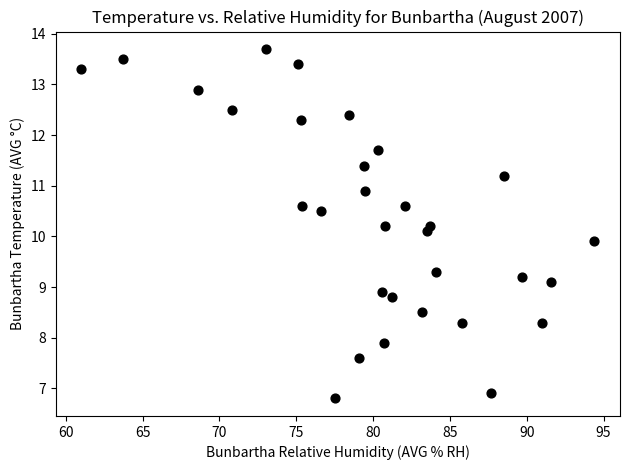

What is the range of X values (max minus min)?

33.4